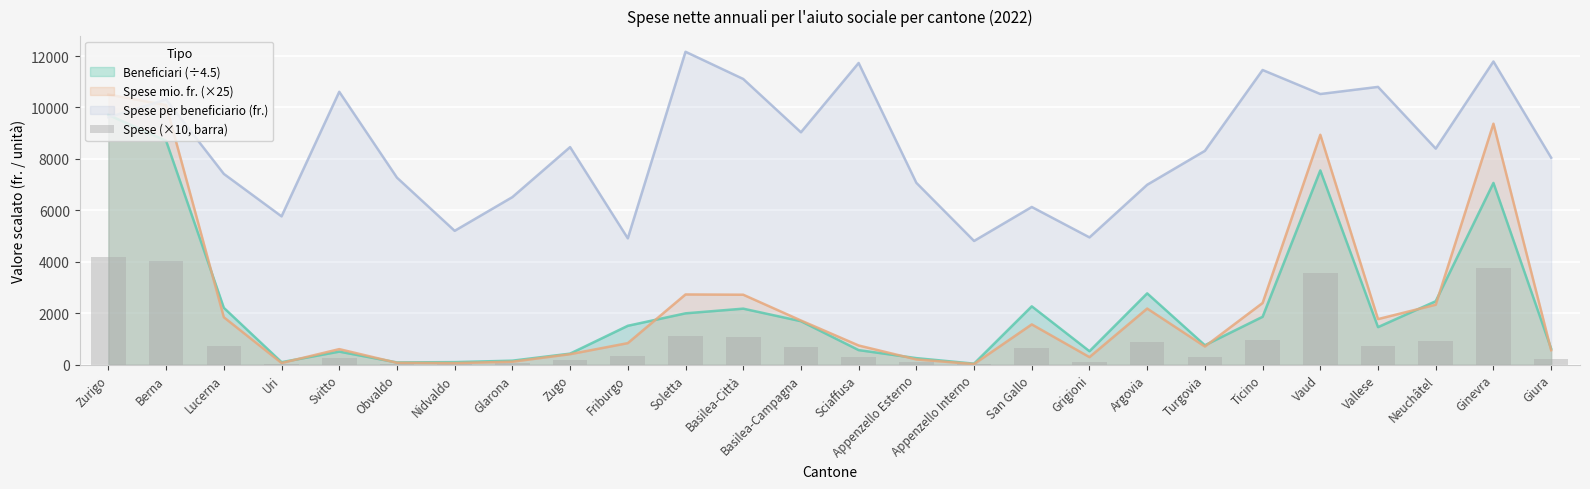

The value of Spese per beneficiario (fr.) at Nidvaldo is 5200.0. True or false?

True